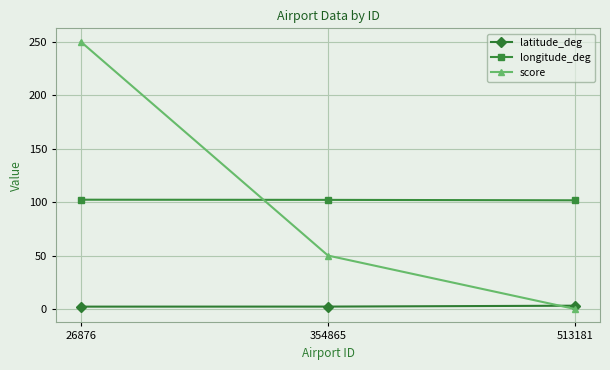

Rank the categories by score value from lowest to highest.

513181, 354865, 26876